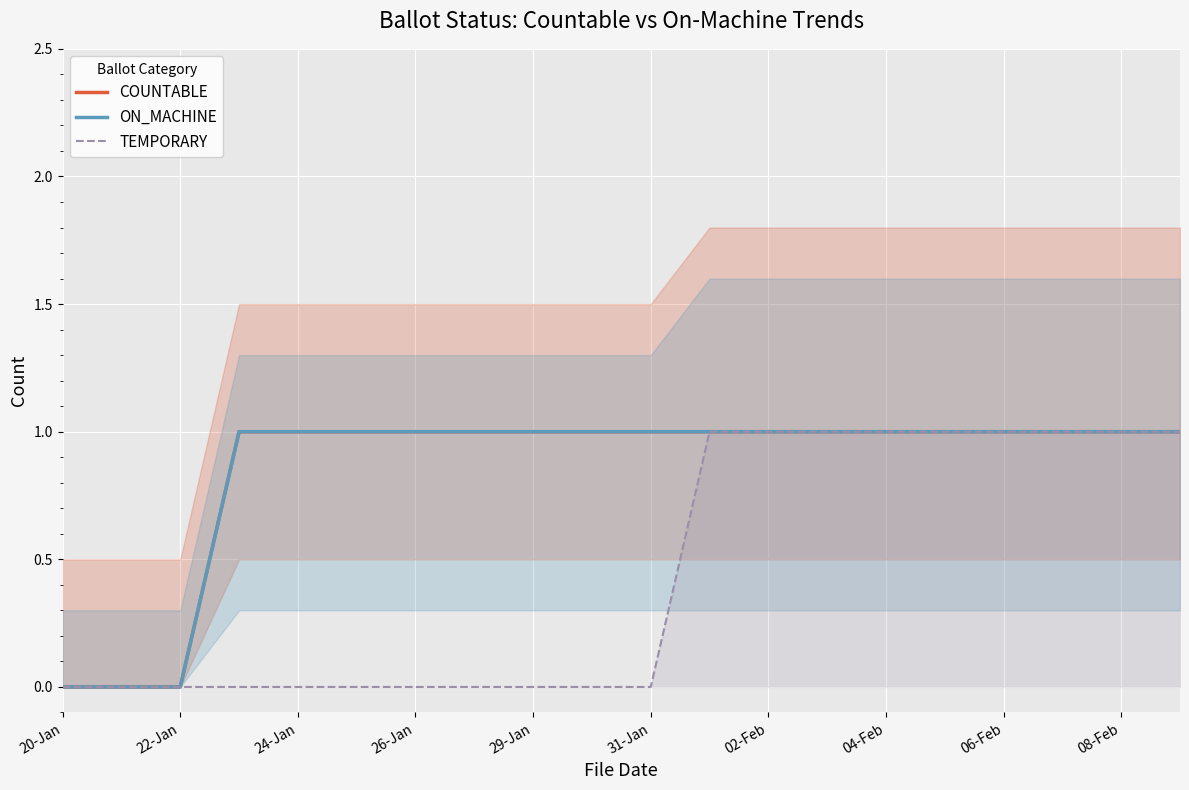

At how many categories does at least one series exceed 0?

17